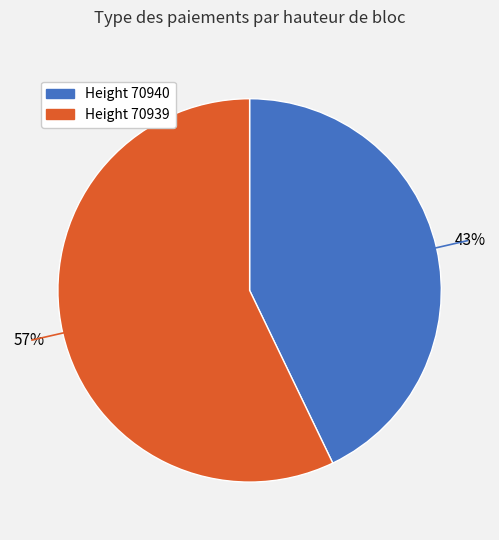

To the nearest percent, what is the difference between the largest and smallest slice percentages?

14%